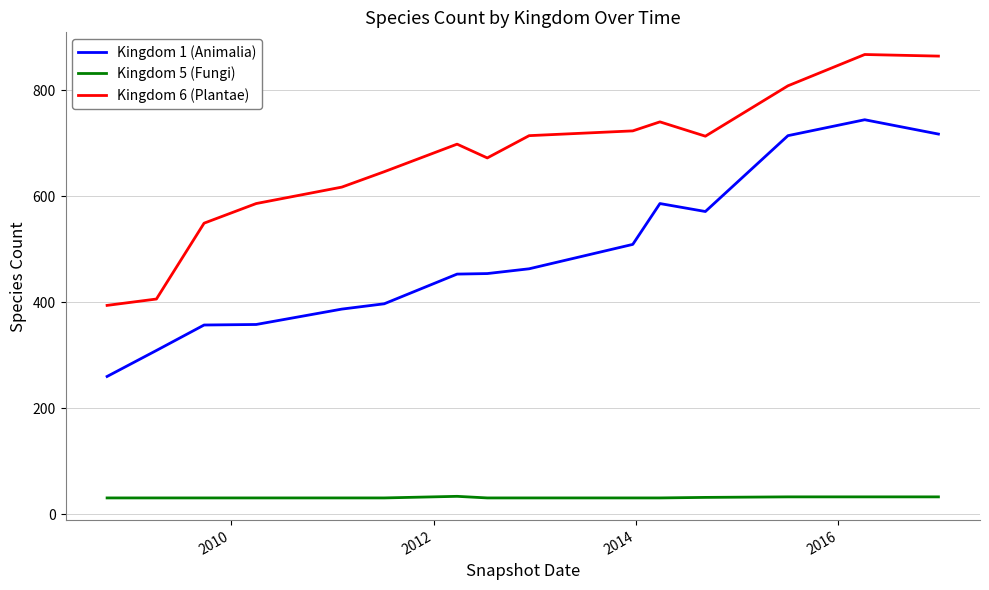

What is the difference between the maximum and minimum values in the Kingdom 6 (Plantae) series?

473